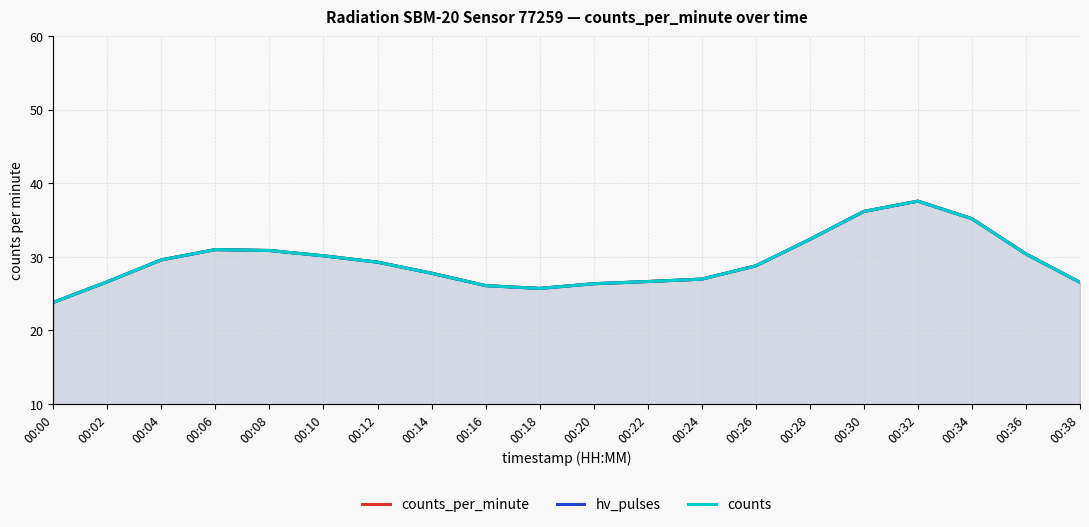

The counts series shows 44.8 at 00:22. True or false?

False